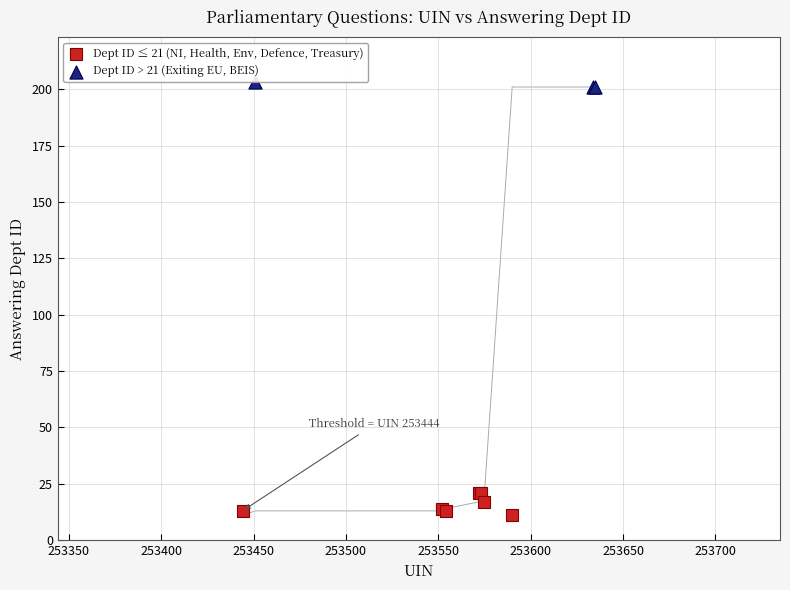

Which series has the widest spread of Y values?

Dept ID ≤ 21 (NI, Health, Env, Defence, Treasury)